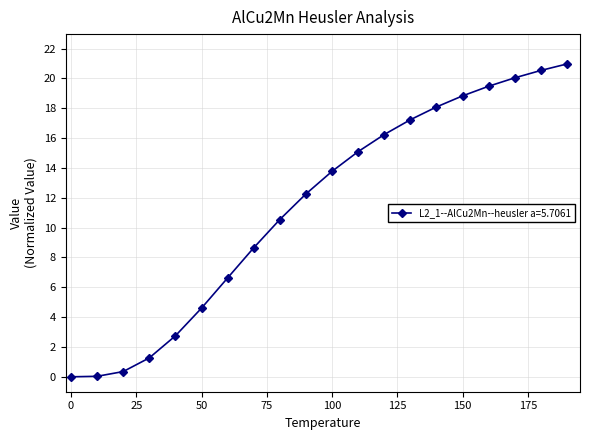

How many values exceed 13?

10